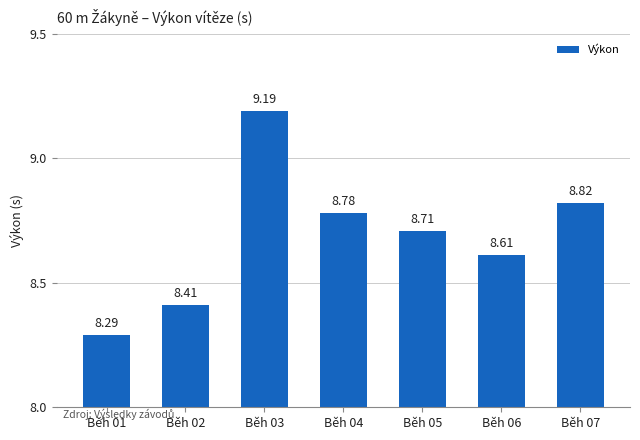

Which label corresponds to the smallest value in the chart?

Běh 01